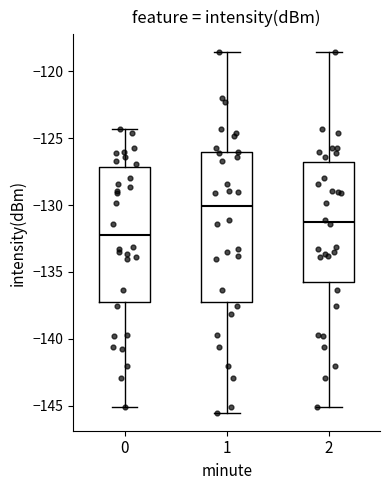

Reading left to right, read every box against the y-axis: the position of its median line, the range the box covers, and the ends of its whiskers. The values are not printed on the chart, so give them approximately, as read against the axis.

0: median -132.5, box -137.5 to -127.0, whiskers -145.0 to -124.5
1: median -130.0, box -137.5 to -126.0, whiskers -145.5 to -118.5
2: median -131.5, box -136.0 to -127.0, whiskers -145.0 to -118.5